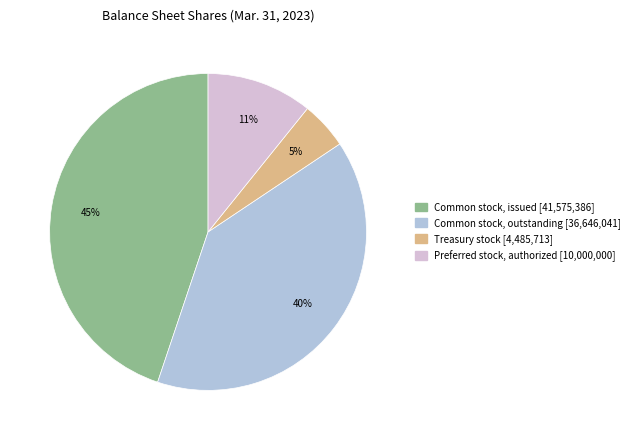

Is there a majority slice in this chart?

No